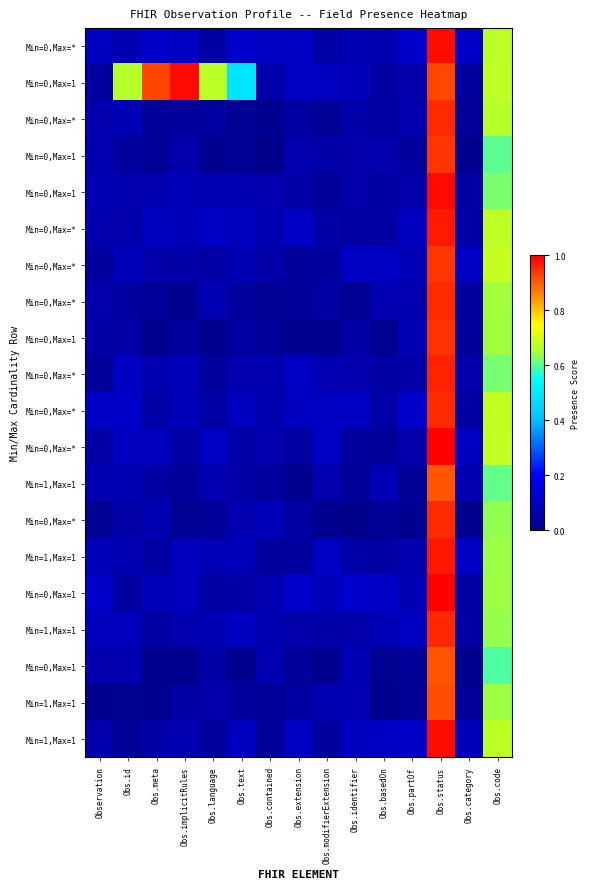

What is the greatest value displayed?

1.0